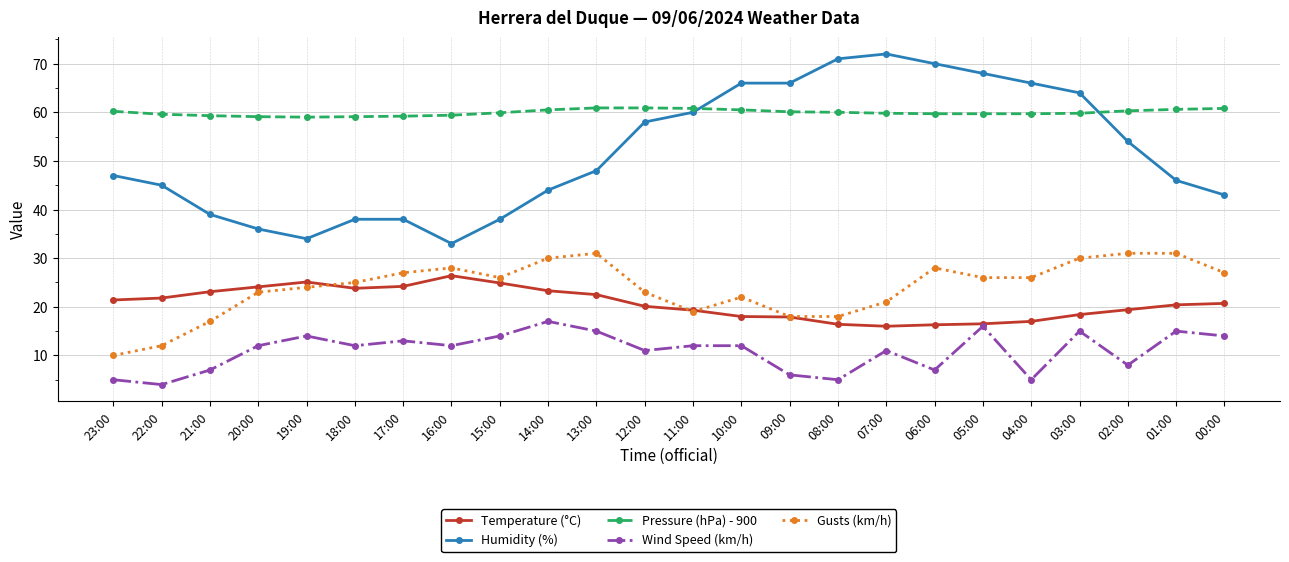

At which label does Humidity (%) reach its peak?

07:00